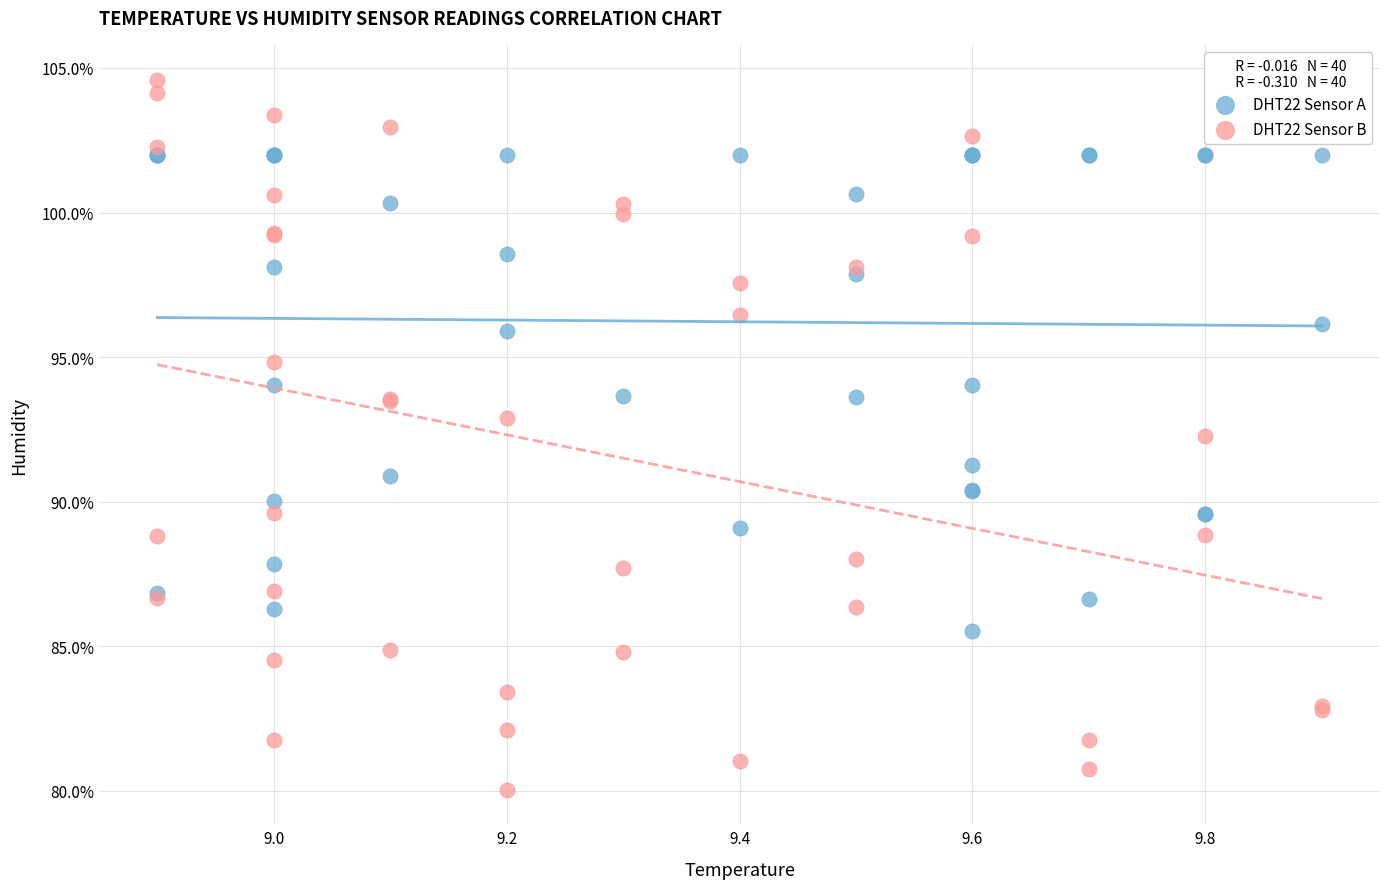

Which series has the largest Y range (max minus min)?

DHT22 Sensor B